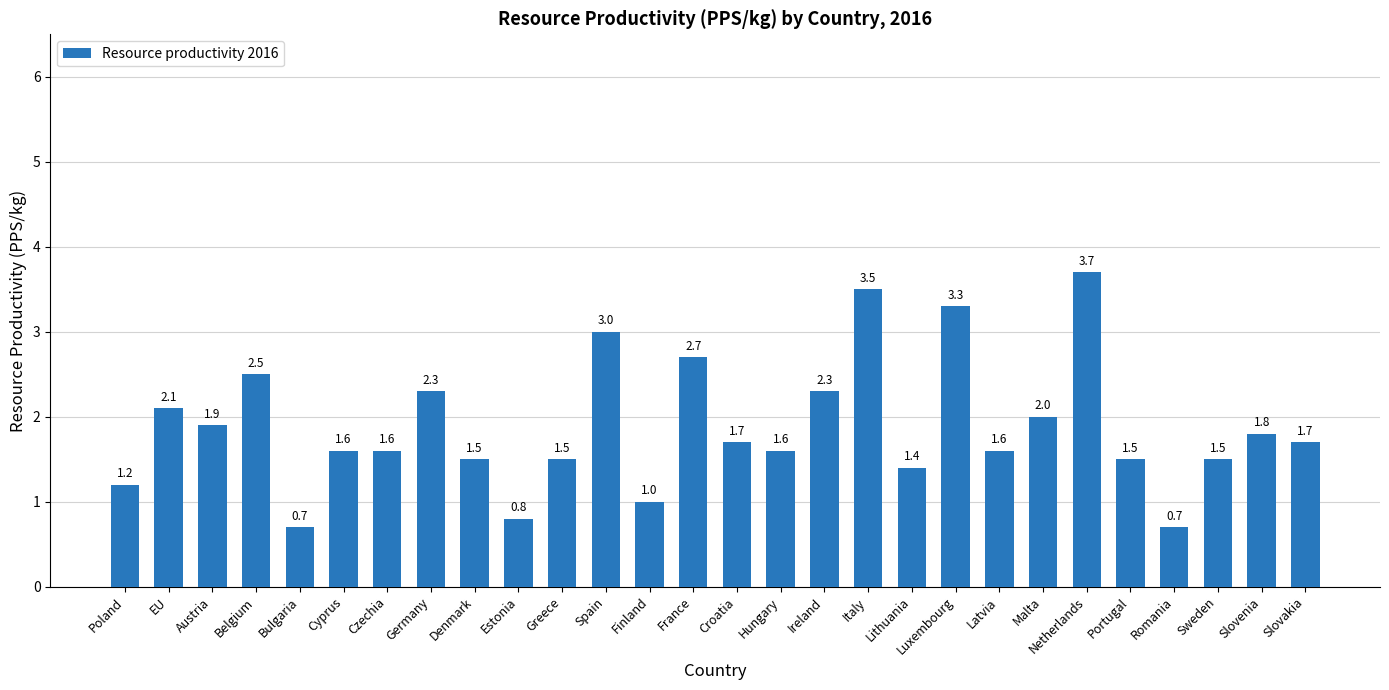

What is the average value?

1.9